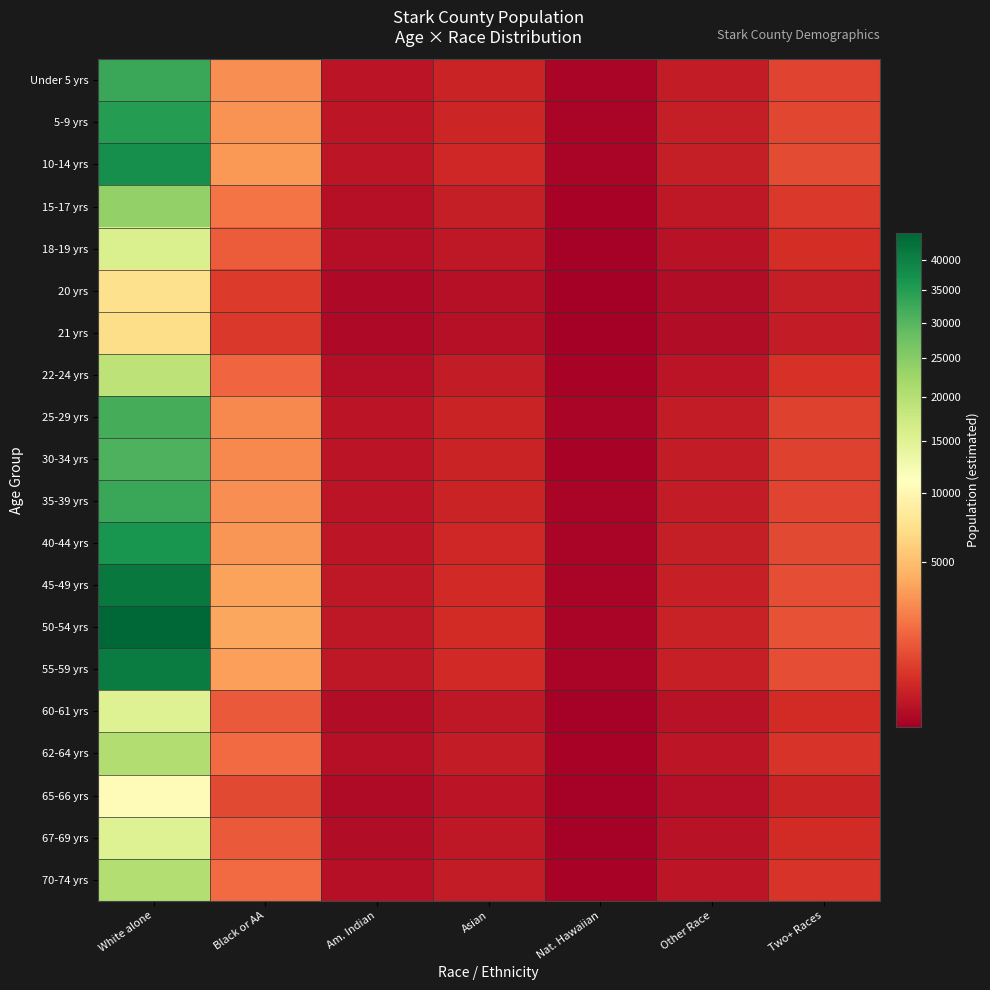

Which series changed the most between White alone and Other Race?

50-54 yrs